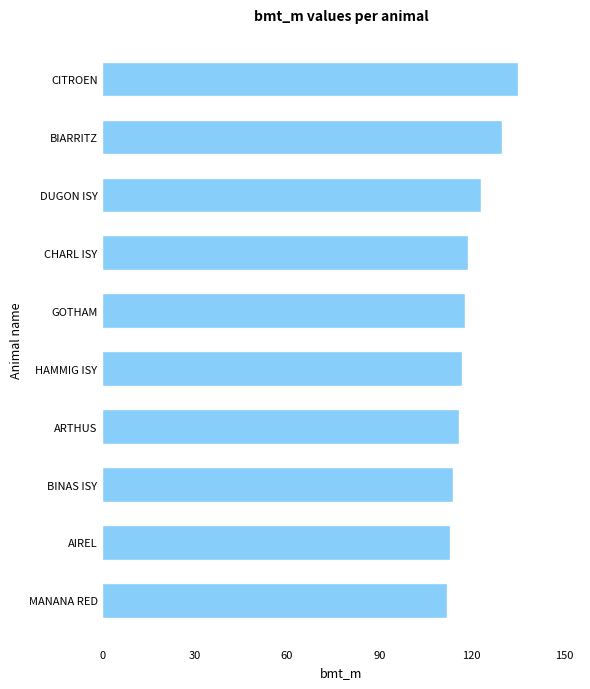

What is the difference between the second highest and minimum values?

18